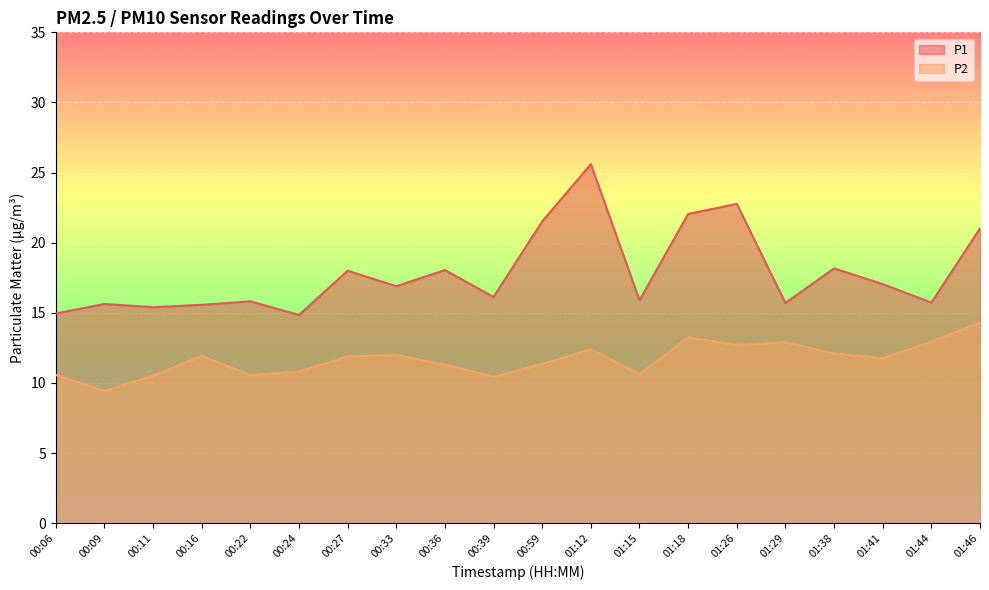

The value of P1 at 01:29 is 15.7. True or false?

True